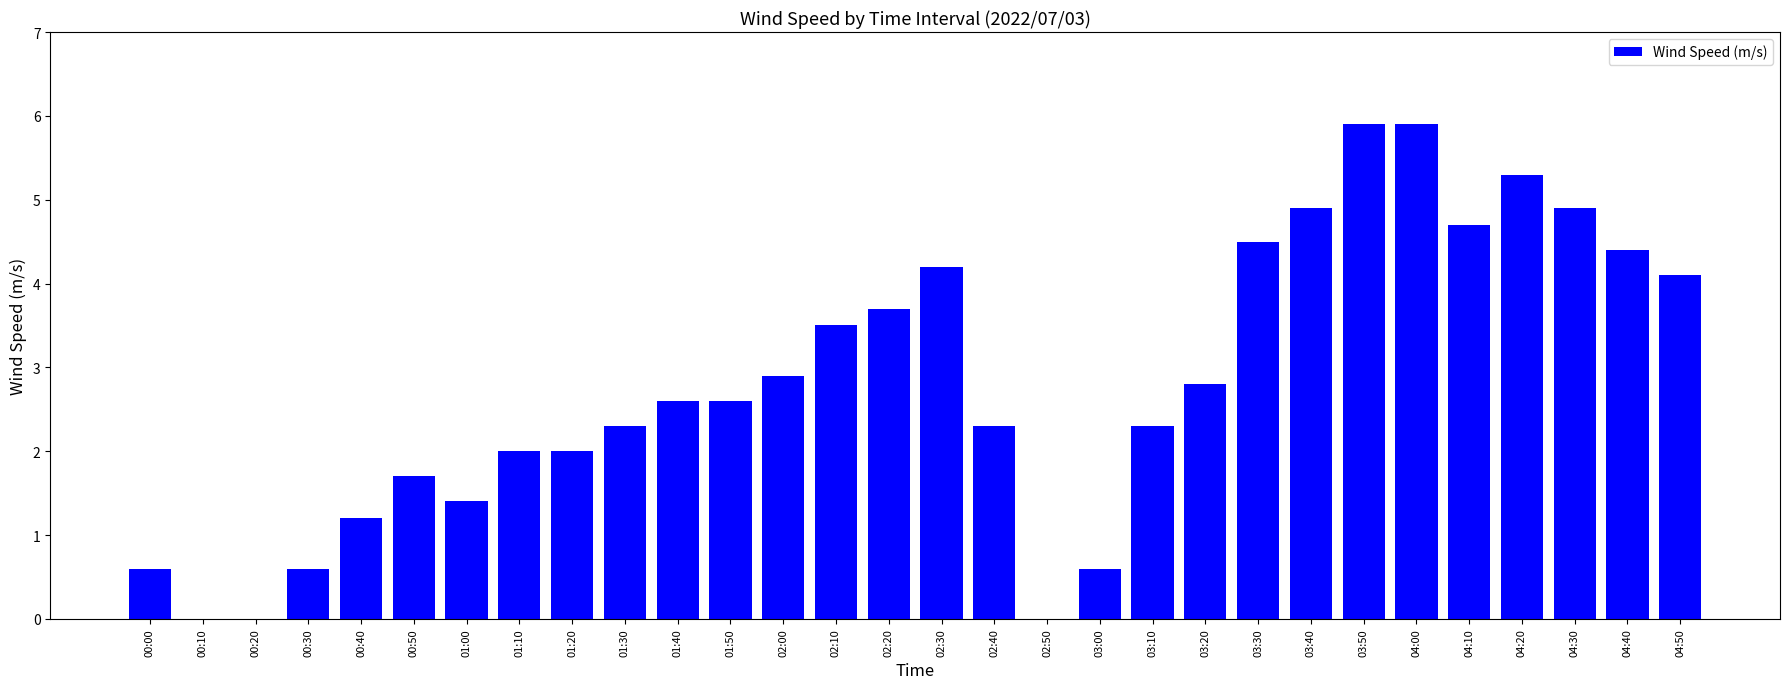

What is the average value?

2.8